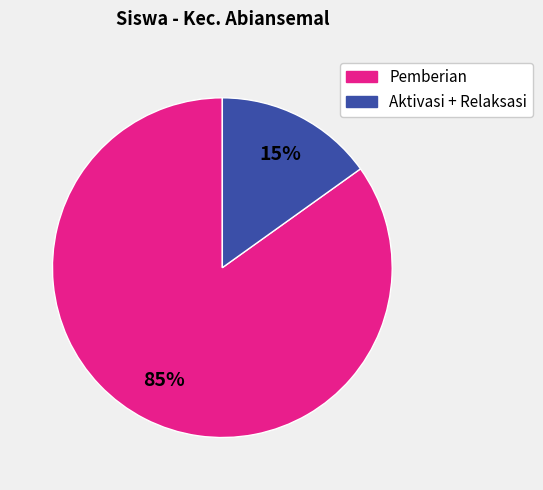

Which slice represents more than half of the pie?

Pemberian